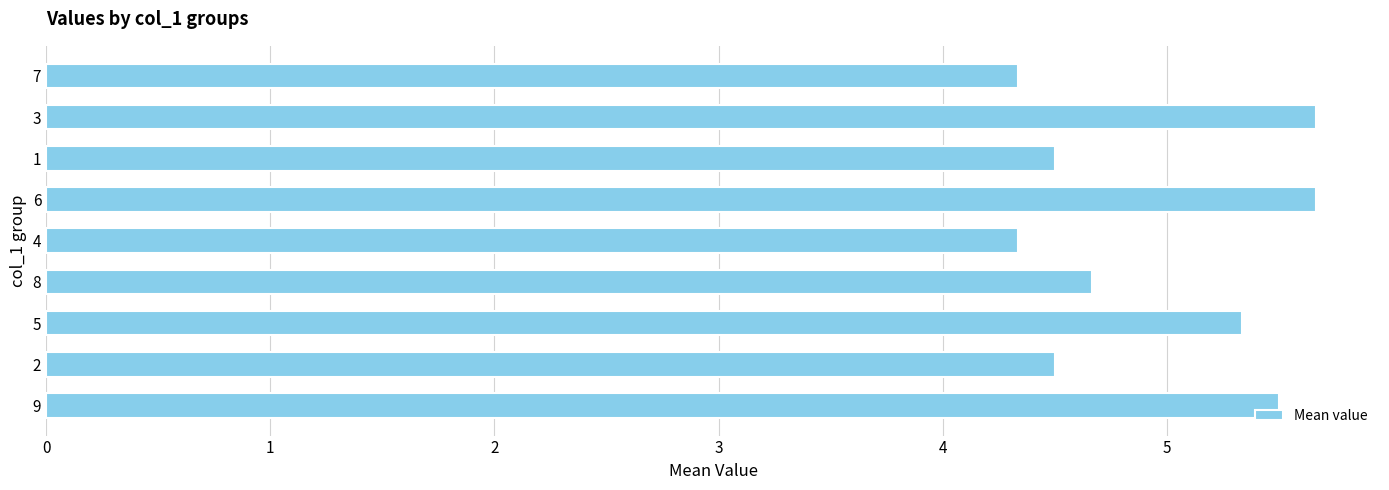

What is the difference between the second highest and minimum values?

1.3